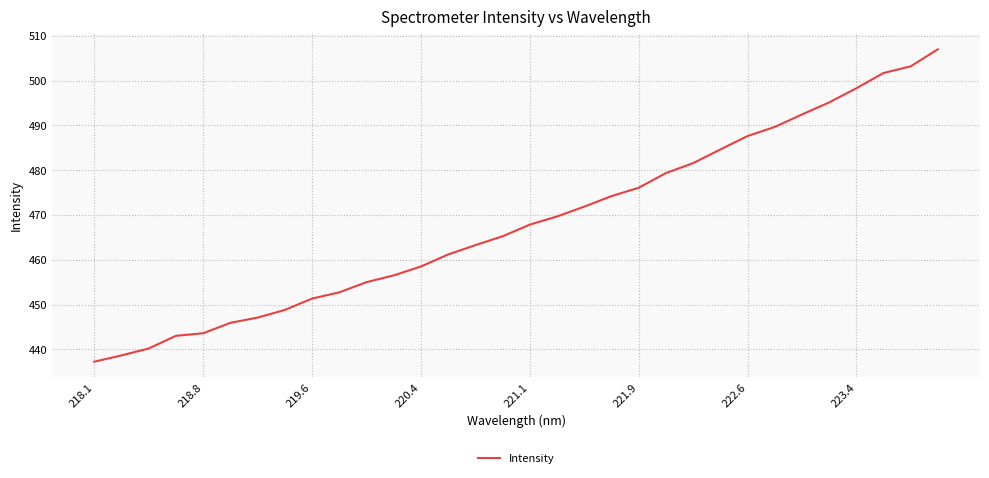

What is the smallest value displayed?

437.2